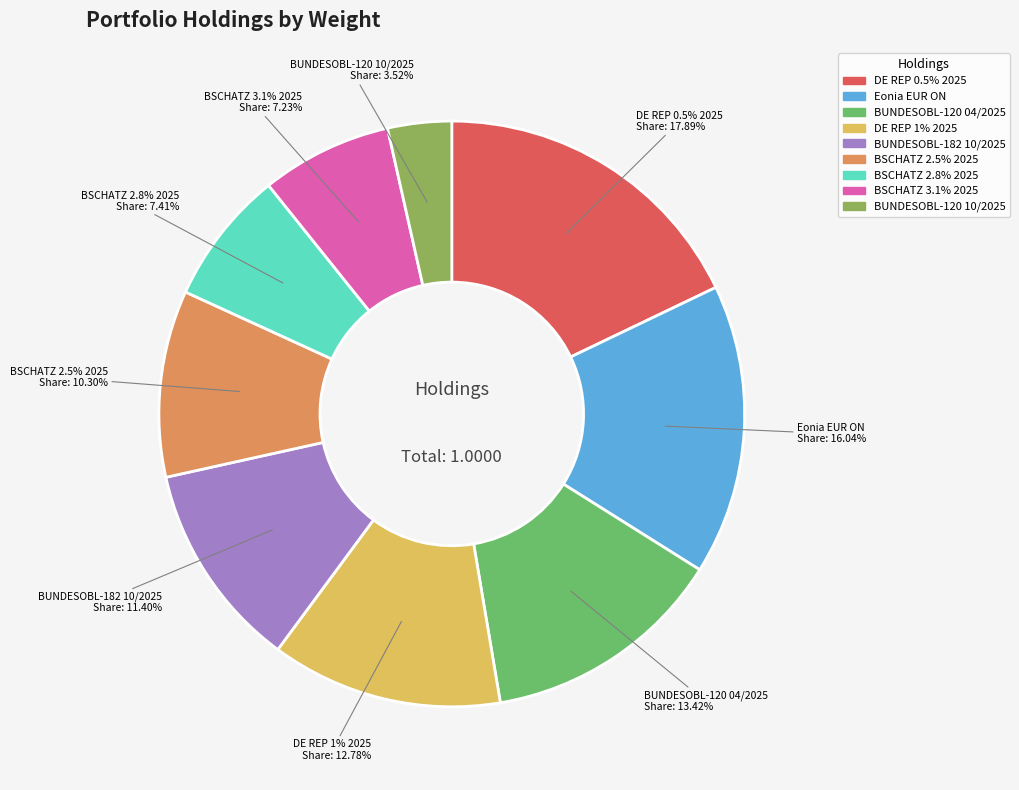

Rank the categories by value from highest to lowest.

DEUTSCHLAND REP 0.5% 15-15/02/2025, Eonia Euro OverNight (EUR), BUNDESOBL-120 0% 20-11/04/2025, DEUTSCHLAND REP 1% 15-15/08/2025, BUNDESOBL-182 0% 20-10/10/2025, BUNDESSCHATZANW 2.5% 23-13/03/2025, BUNDESSCHATZANW 2.8% 23-12/06/2025, BUNDESSCHATZANW 3.1% 23-18/09/2025, BUNDESOBL-120 0% 20-10/10/2025